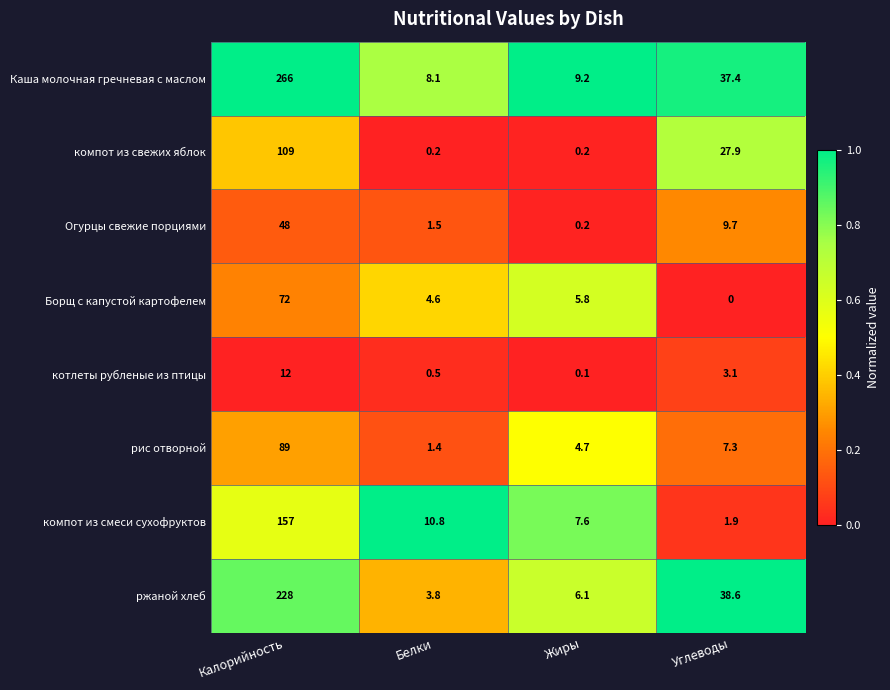

Is the value of ржаной хлеб at Жиры greater than the value of котлеты рубленые из птицы at Углеводы?

Yes